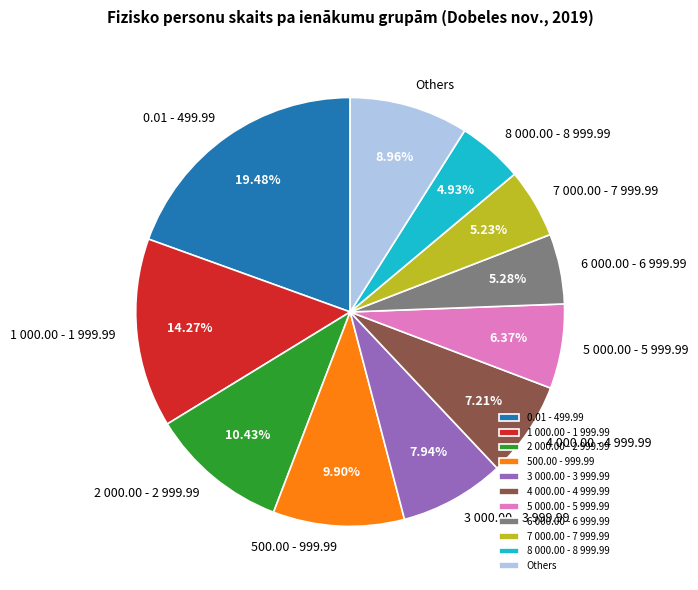

True or false: 1 000.00 - 1 999.99 accounts for 14% of the total.

True